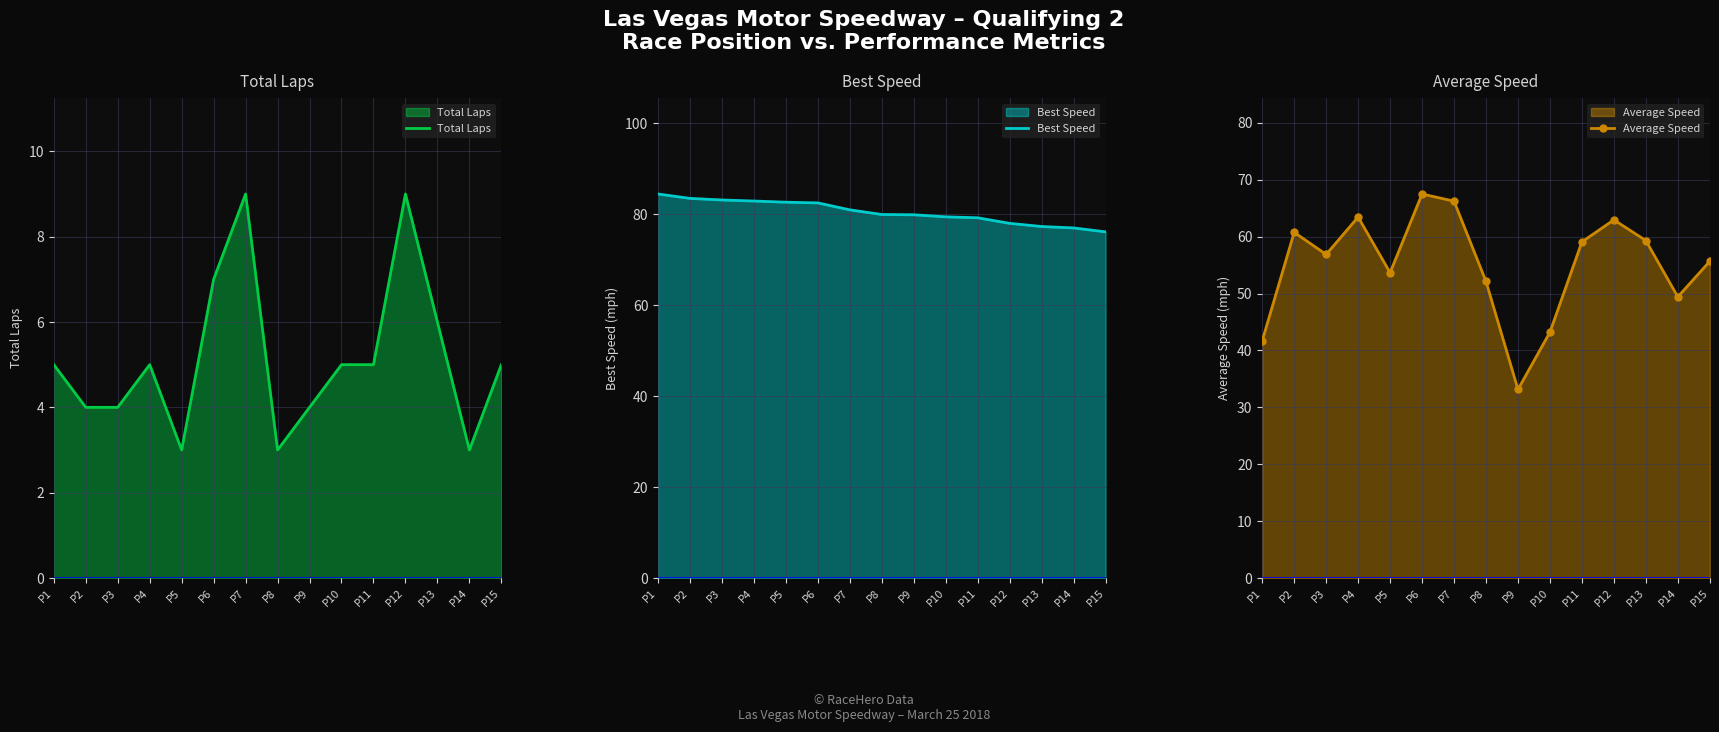

What are all the series names shown in the legend?

Total Laps, Best Speed, Average Speed